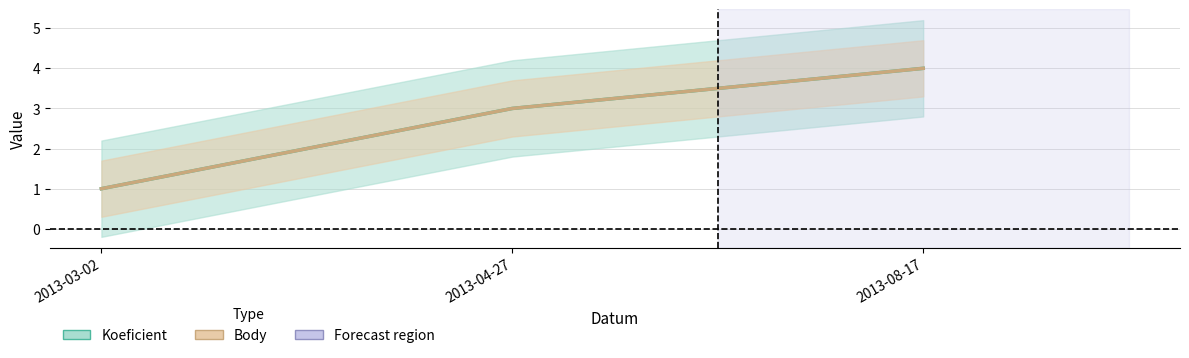

Is the value of Body at 2013-04-27 greater than the value of Koeficient at 2013-04-27?

No